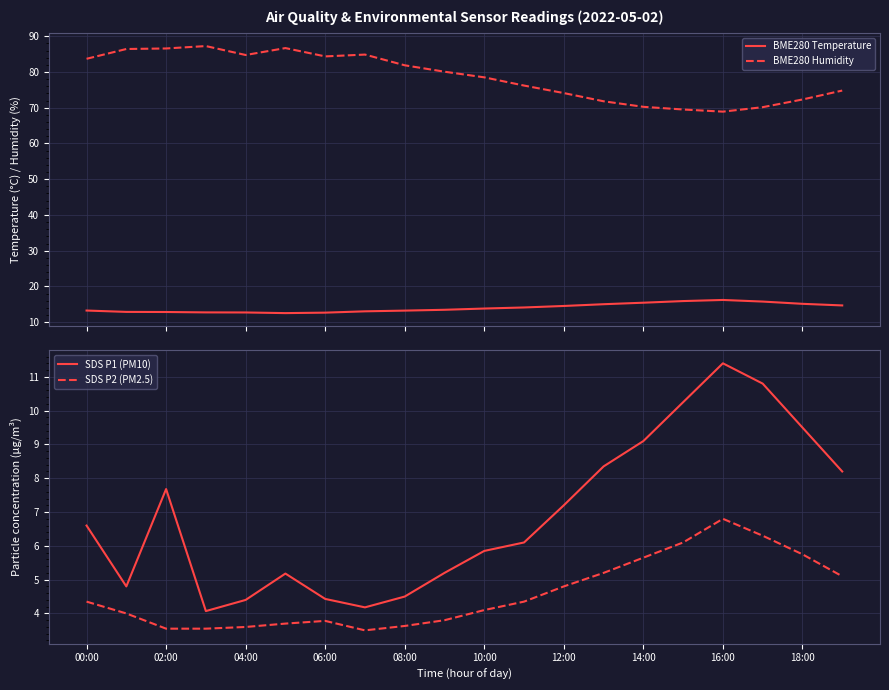

Reading right to left, extract all data points from this chart.

BME280 Temperature: 14.7	15.1	15.8	16.2	15.9	15.4	15.0	14.5	14.1	13.8	13.4	13.2	13.0	12.7	12.5	12.7	12.7	12.8	12.9	13.2
BME280 Humidity: 74.8	72.3	70.2	68.9	69.5	70.2	71.8	74.1	76.2	78.5	80.1	81.9	84.9	84.4	86.7	84.8	87.2	86.6	86.4	83.7
SDS P1 (PM10): 8.2	9.5	10.8	11.4	10.2	9.1	8.3	7.2	6.1	5.8	5.2	4.5	4.2	4.4	5.2	4.4	4.1	7.7	4.8	6.6
SDS P2 (PM2.5): 5.1	5.8	6.3	6.8	6.1	5.7	5.2	4.8	4.3	4.1	3.8	3.6	3.5	3.8	3.7	3.6	3.5	3.5	4.0	4.3